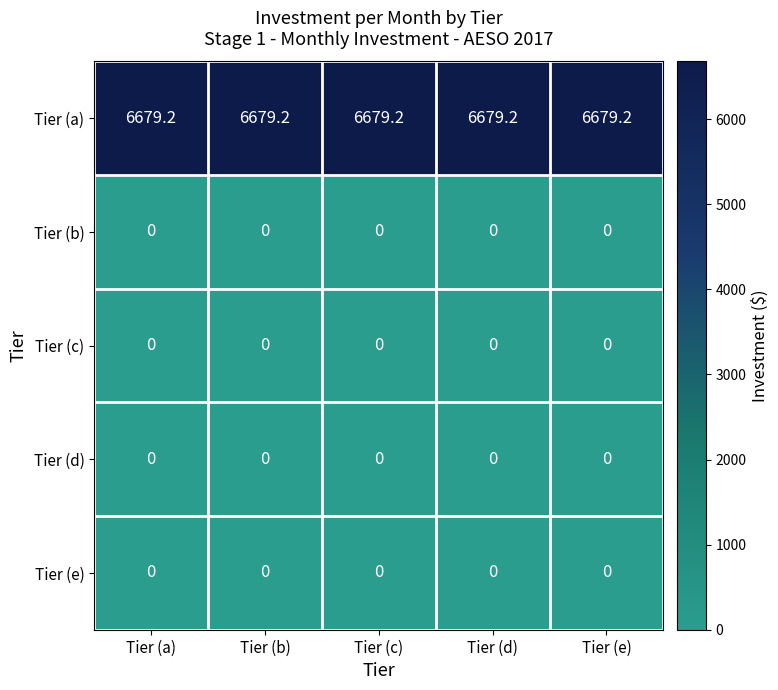

At how many categories does at least one series exceed 3025?

5